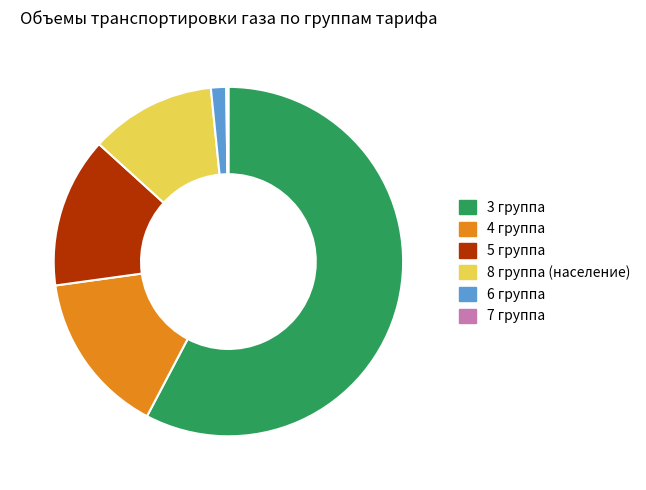

What is the majority slice?

3 группа